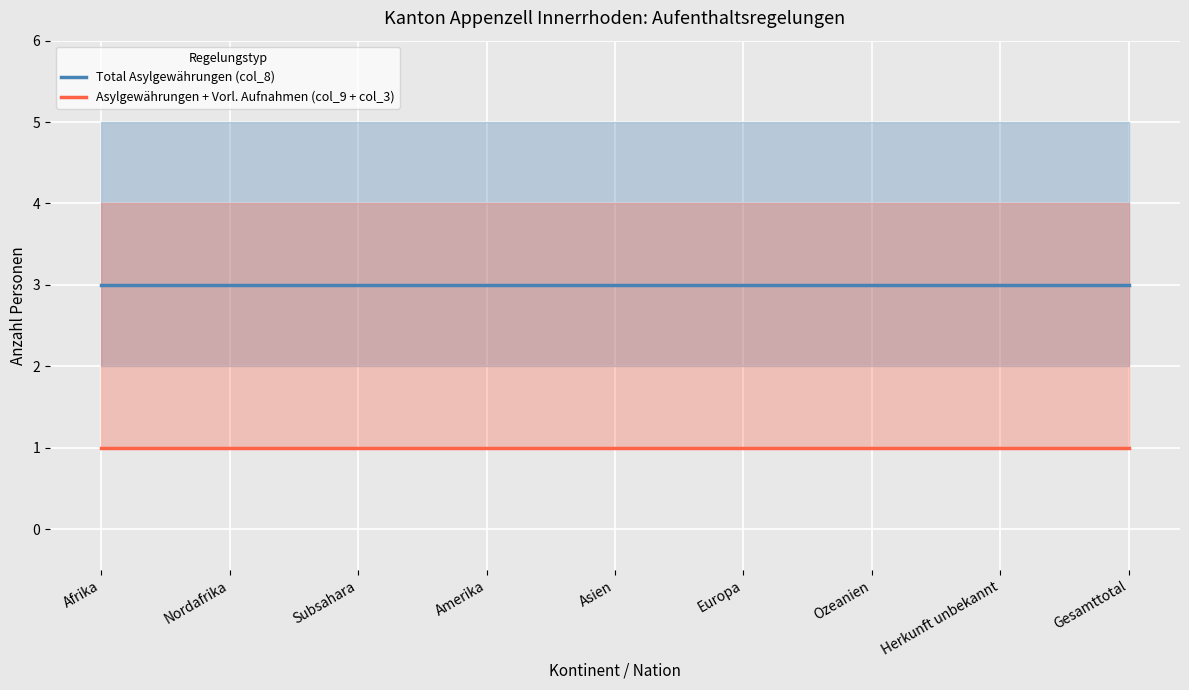

The Asylgewährungen + Vorl. Aufnahmen (col_9 + col_3) series shows 1 at Afrika. True or false?

False